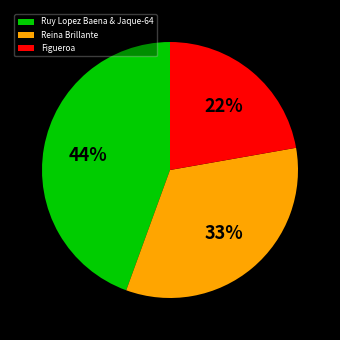

Rank the categories by value from highest to lowest.

Ruy Lopez Baena & Jaque-64, Reina Brillante, Figueroa